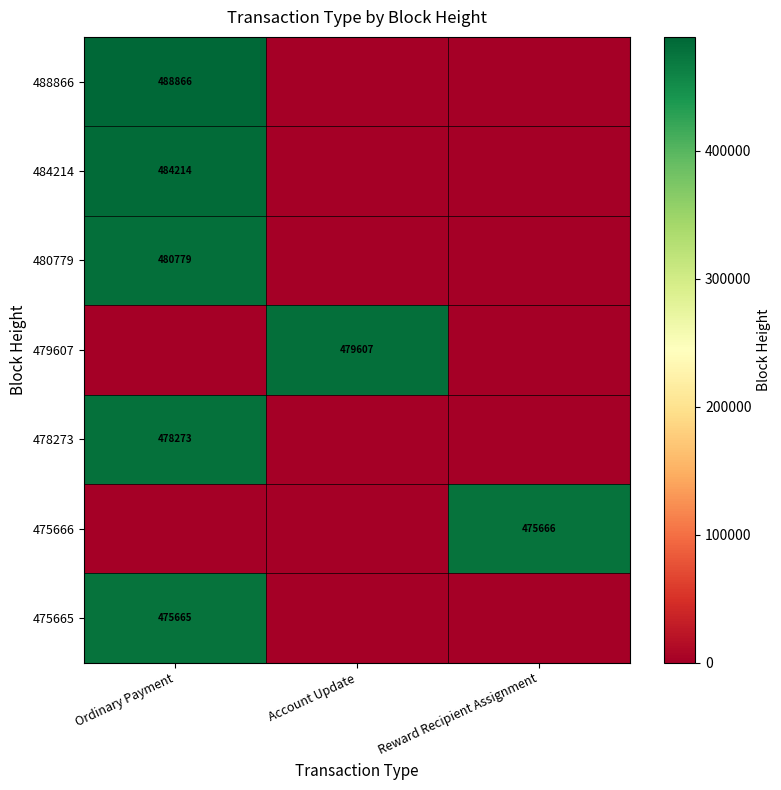

At which category is the sum across all series the highest?

Ordinary Payment